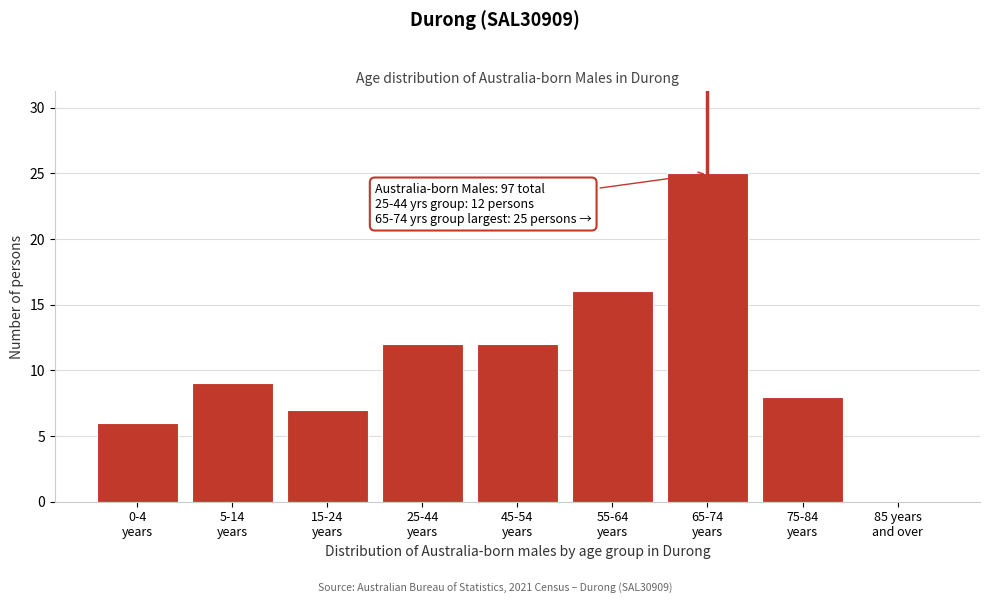

What is the sum of all values?

95